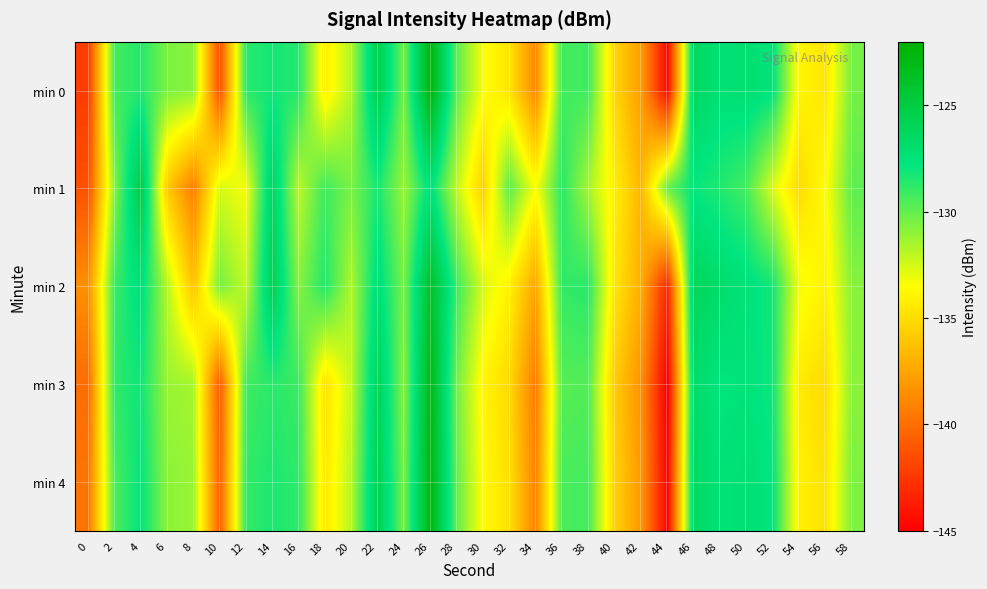

Reading left to right, what are all the values shown in this chart?

min 0: 0=-142.3	2=-129.3	4=-128.6	6=-130.5	8=-130.8	10=-141.4	12=-128.7	14=-128.2	16=-128.6	18=-134.3	20=-131.7	22=-125.4	24=-130.4	26=-122.5	28=-129.8	30=-133.4	32=-134.7	34=-138.9	36=-129.2	38=-129.2	40=-135.3	42=-137.9	44=-144.7	46=-126.3	48=-127.3	50=-127.1	52=-127.6	54=-133.9	56=-134.6	58=-130.4
min 1: 0=-141.3	2=-130.8	4=-124.9	6=-135.9	8=-139.3	10=-132.5	12=-133.3	14=-126.2	16=-132.0	18=-129.2	20=-130.5	22=-128.3	24=-131.2	26=-127.4	28=-132.1	30=-135.6	32=-129.8	34=-133.4	36=-128.7	38=-131.5	40=-134.2	42=-136.8	44=-130.1	46=-127.9	48=-128.5	50=-129.3	52=-132.7	54=-135.1	56=-133.6	58=-129.9
min 2: 0=-138.5	2=-129.1	4=-127.3	6=-131.8	8=-136.2	10=-130.4	12=-132.1	14=-125.6	16=-130.8	18=-128.5	20=-131.7	22=-127.2	24=-130.5	26=-123.8	28=-129.1	30=-132.6	32=-134.1	34=-137.5	36=-128.9	38=-128.7	40=-134.6	42=-137.1	44=-143.2	46=-126.1	48=-126.8	50=-127.4	52=-128.2	54=-133.2	56=-134.1	58=-130.8
min 3: 0=-140.1	2=-128.8	4=-128.1	6=-131.2	8=-131.5	10=-140.9	12=-129.2	14=-128.7	16=-129.1	18=-134.8	20=-132.1	22=-125.9	24=-130.8	26=-122.9	28=-130.3	30=-133.9	32=-135.2	34=-139.4	36=-129.7	38=-129.6	40=-135.8	42=-138.4	44=-145.2	46=-126.8	48=-127.7	50=-127.5	52=-128.1	54=-134.4	56=-135.1	58=-130.9
min 4: 0=-139.7	2=-129.5	4=-127.8	6=-130.9	8=-131.2	10=-140.6	12=-128.9	14=-128.4	16=-128.8	18=-134.5	20=-131.8	22=-125.6	24=-130.5	26=-122.6	28=-130.0	30=-133.6	32=-134.9	34=-139.1	36=-129.4	38=-129.3	40=-135.5	42=-138.1	44=-144.9	46=-126.5	48=-127.4	50=-127.2	52=-127.8	54=-134.1	56=-134.8	58=-130.6